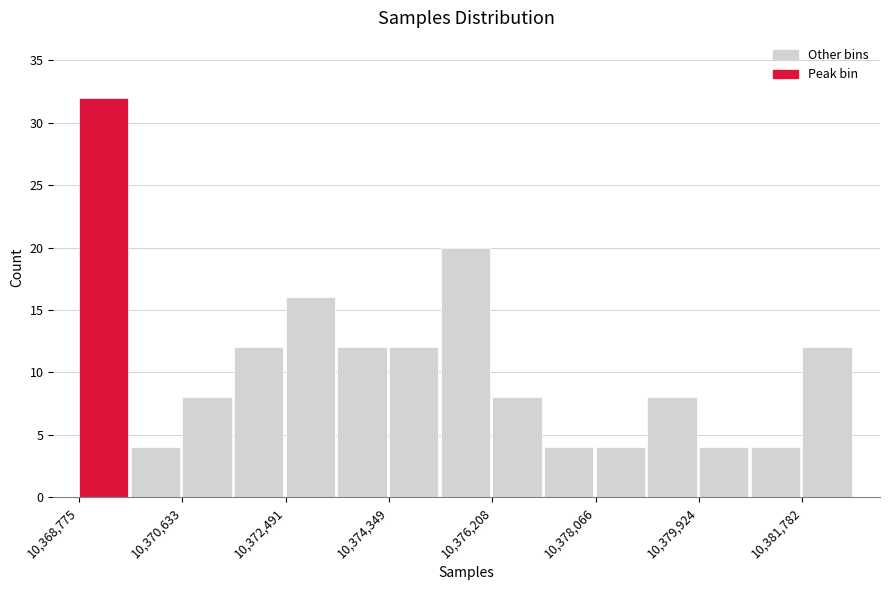

Which range on the x-axis has the tallest bar?

10368800 to 10369800